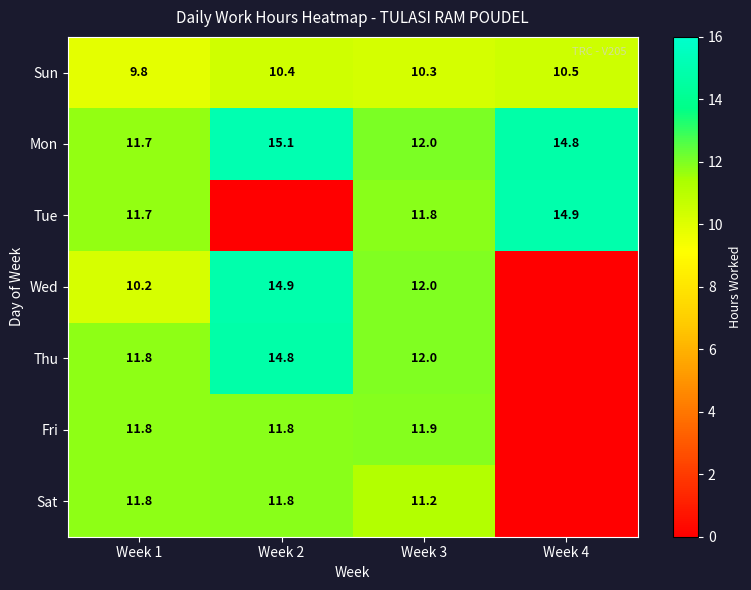

How many values in the Sun series exceed 10?

3